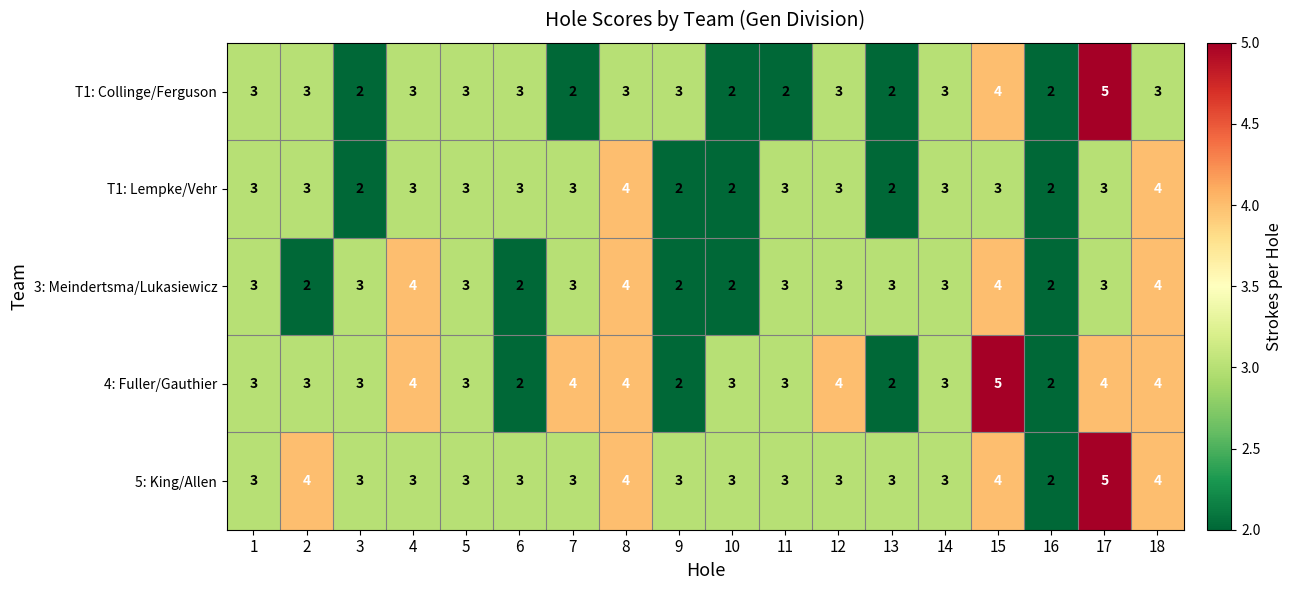

How many 4: Fuller/Gauthier values are between 3 and 4?

13